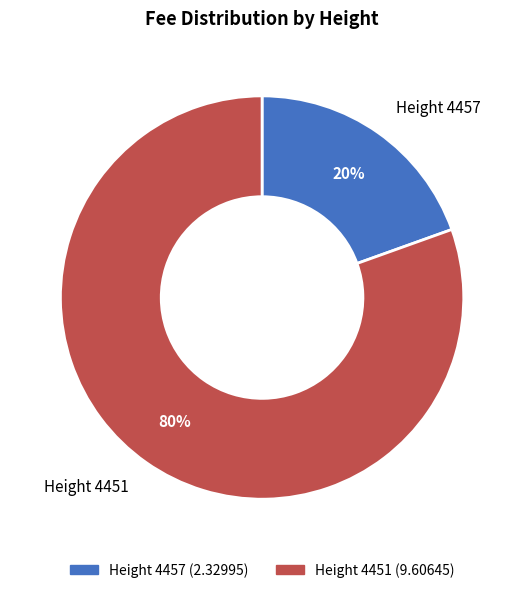

How many slices are in this pie chart?

2